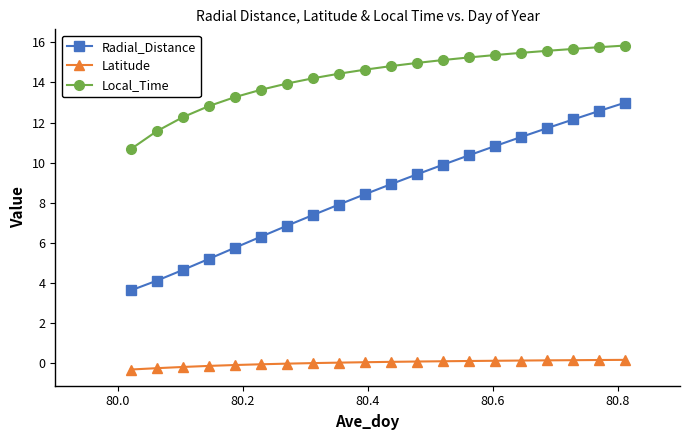

What is the maximum value shown in the chart?

15.8